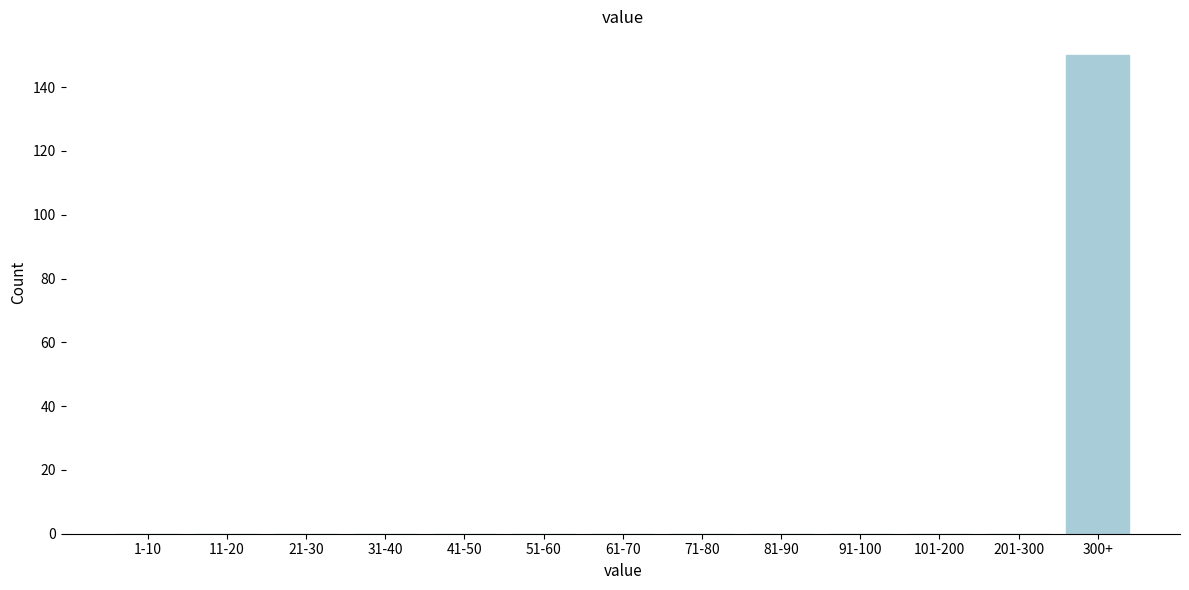

Reading left to right, extract all data points from this chart.

1-10=0	11-20=0	21-30=0	31-40=0	41-50=0	51-60=0	61-70=0	71-80=0	81-90=0	91-100=0	101-200=0	201-300=0	300+=150